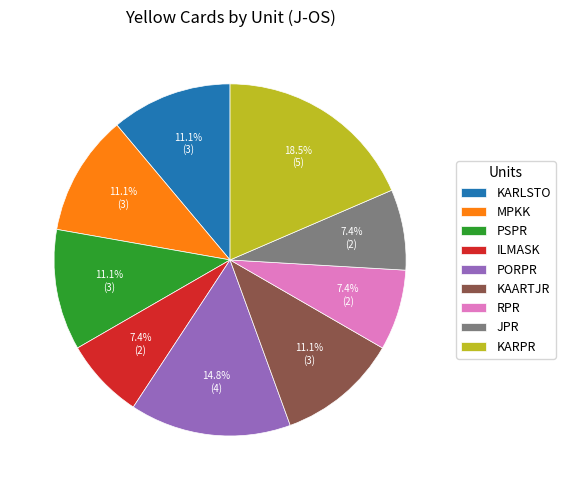

Combined, do KARLSTO and KARPR account for over 50%?

No